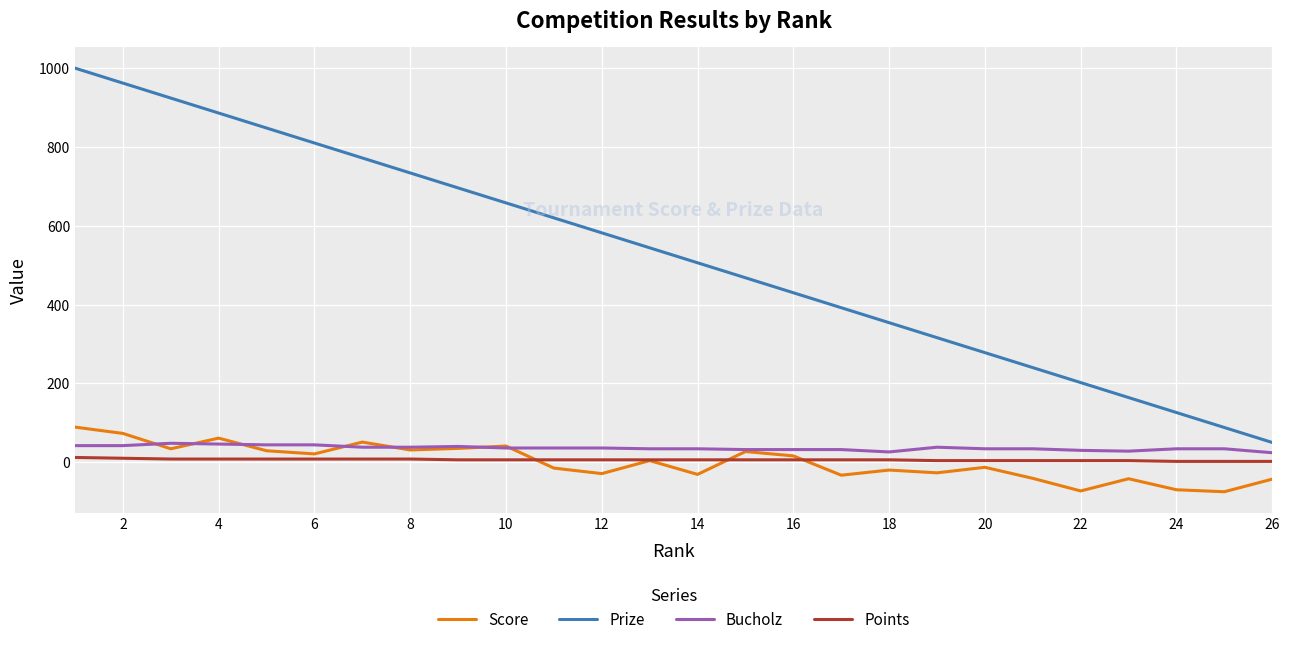

Which series has the largest total across all categories?

Prize